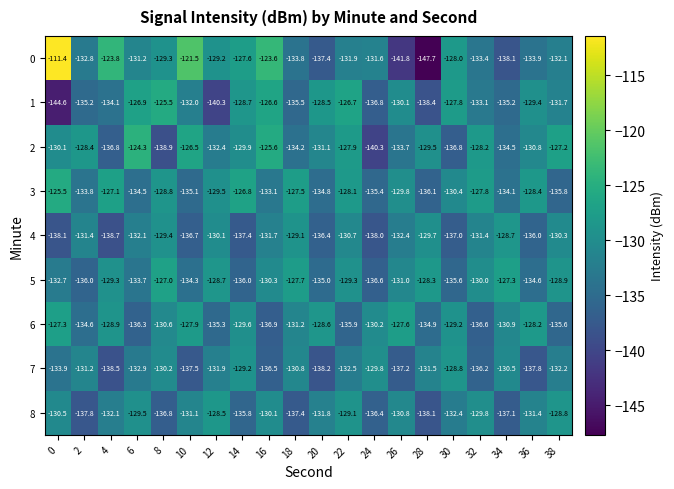

What is the spread (max minus min) of values at 6?

12.0